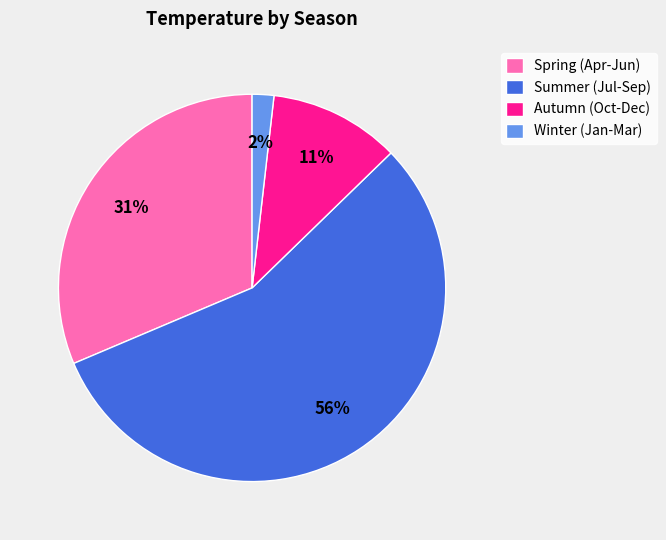

Which has a higher value, Winter (Jan-Mar) or Spring (Apr-Jun)?

Spring (Apr-Jun)